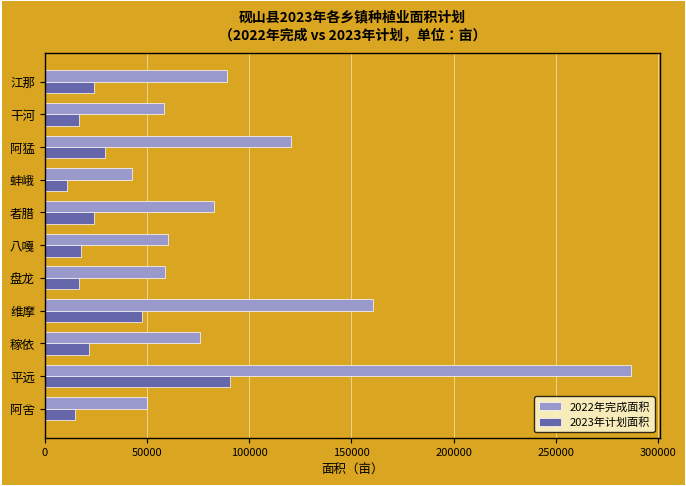

Which category has the highest value in the 2023年计划面积 series?

平远